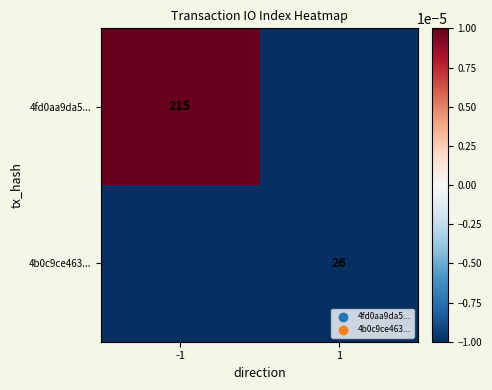

At how many categories does at least one series exceed 0?

1